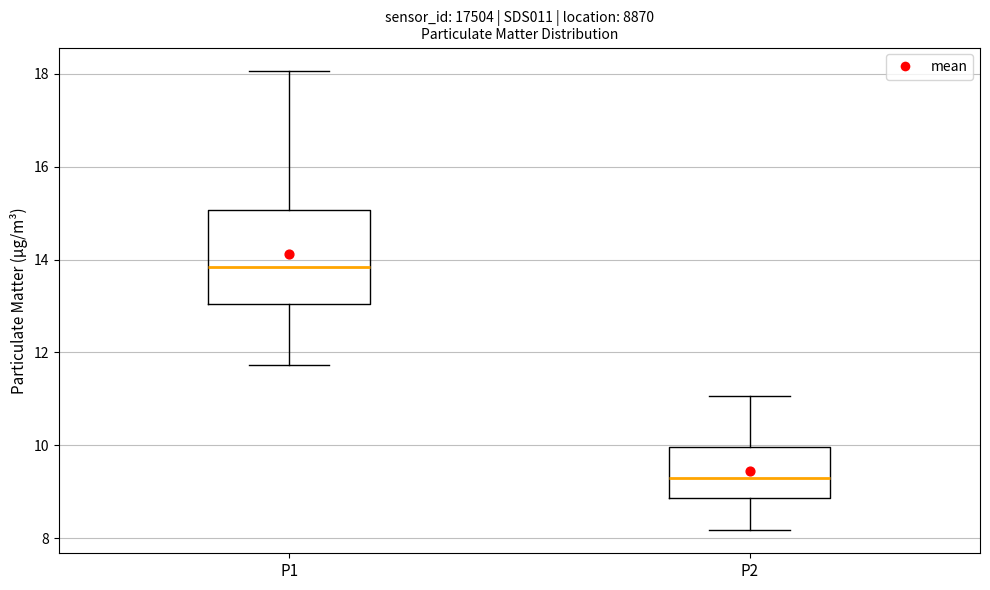

Which box is the tallest, from its lower edge to its upper edge?

P1